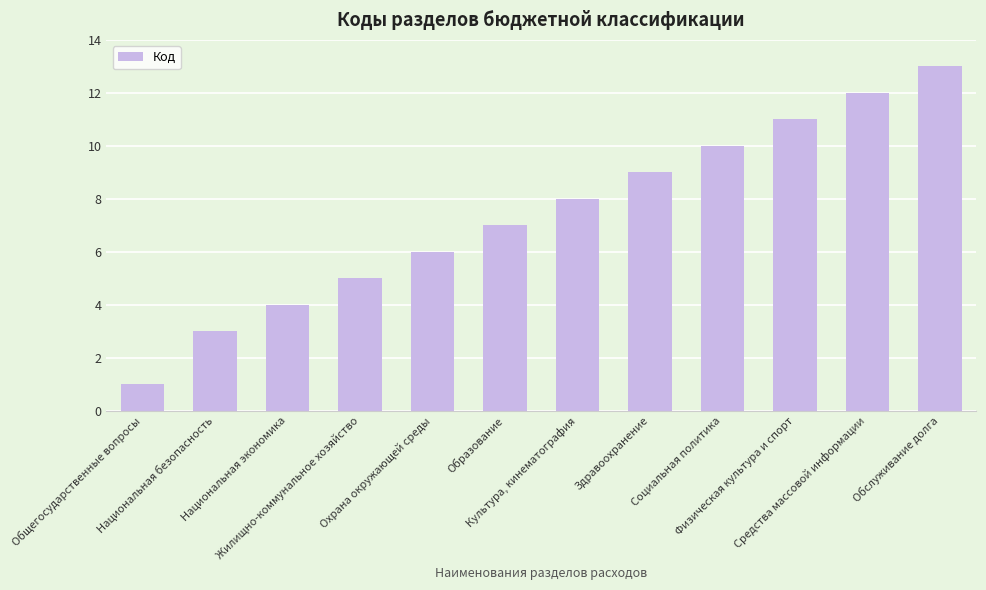

Approximately how many times larger is the value at Социальная политика compared to Физическая культура и спорт?

0.9